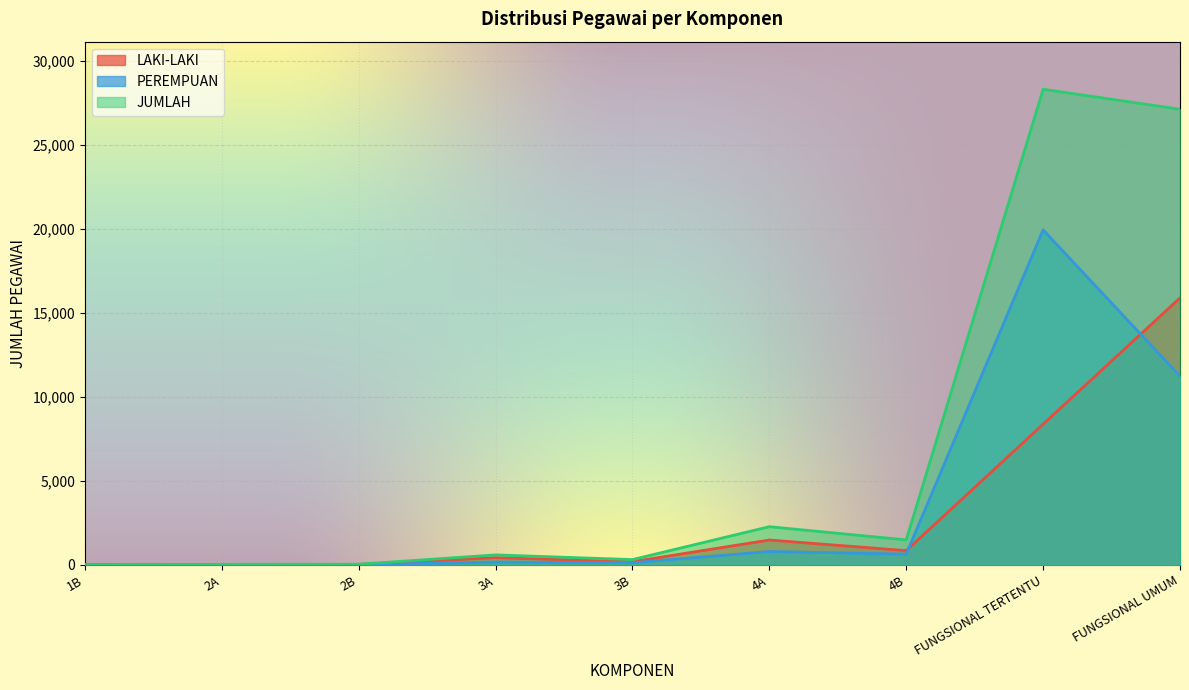

What are all the series names shown in the legend?

LAKI-LAKI, PEREMPUAN, JUMLAH